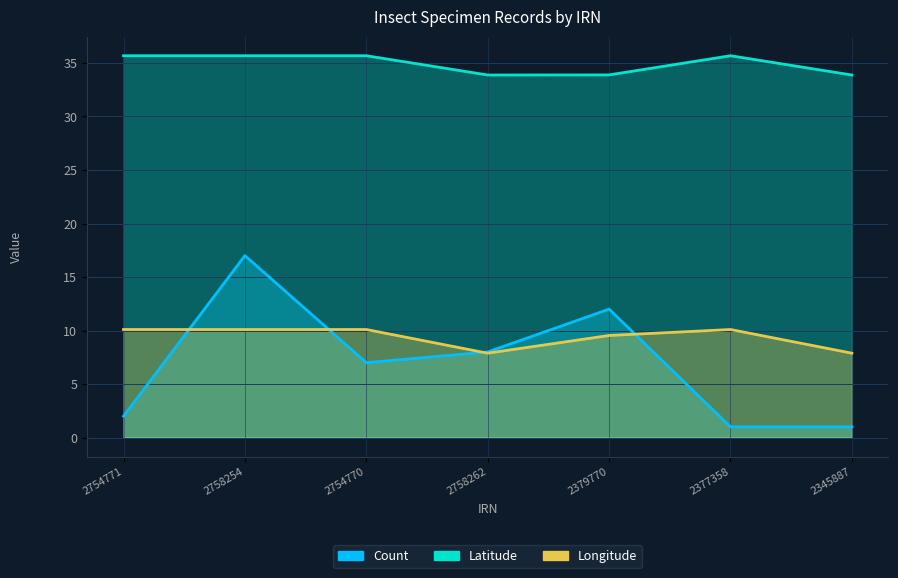

Which series has the largest total across all categories?

Latitude